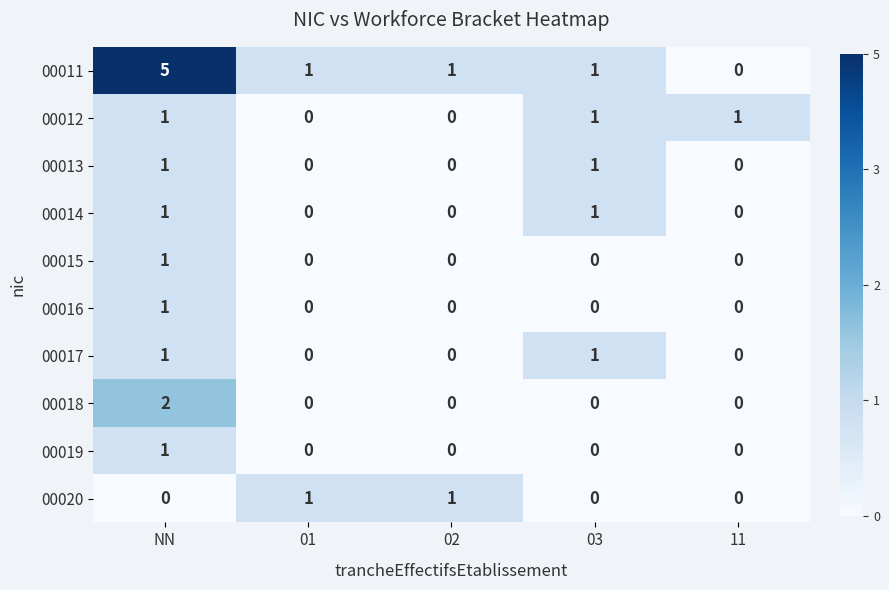

The 00011 series shows 5 at NN. True or false?

True